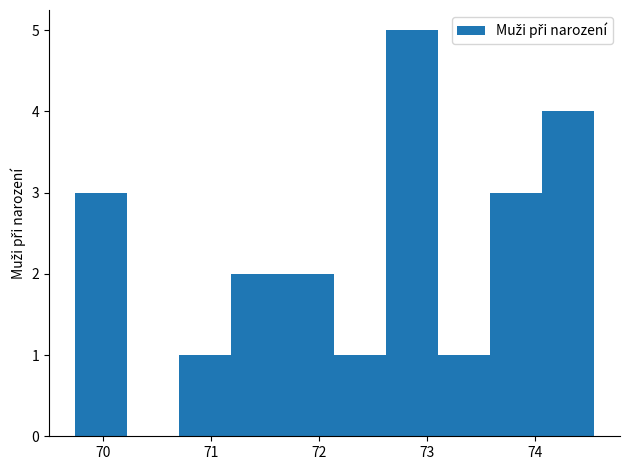

How tall is the bar that spans 74.1 to 74.5 on the x-axis? Neither the bar edges nor the heights are printed on the chart, so give them approximately, as read against the axes.

4